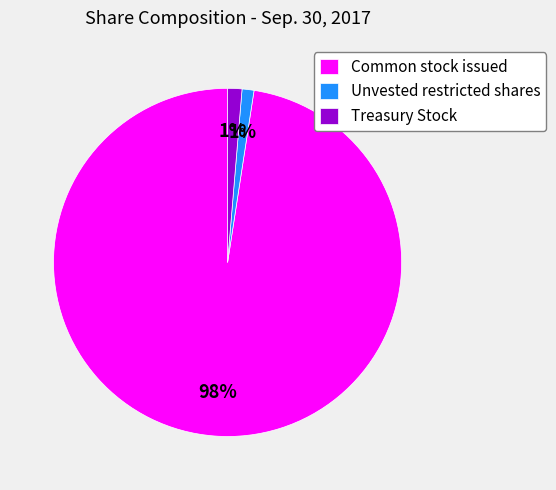

What is the largest slice in the pie chart?

Common stock issued